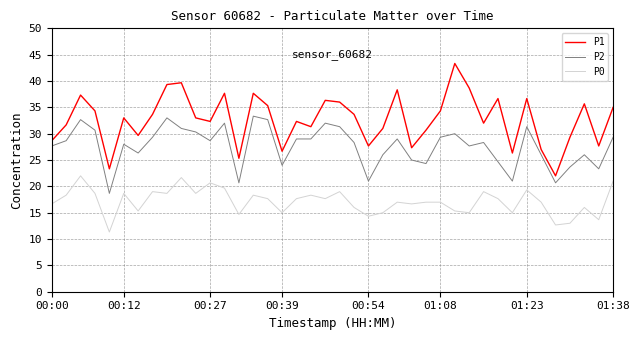

What is the difference between the maximum and minimum values in the P1 series?

21.3